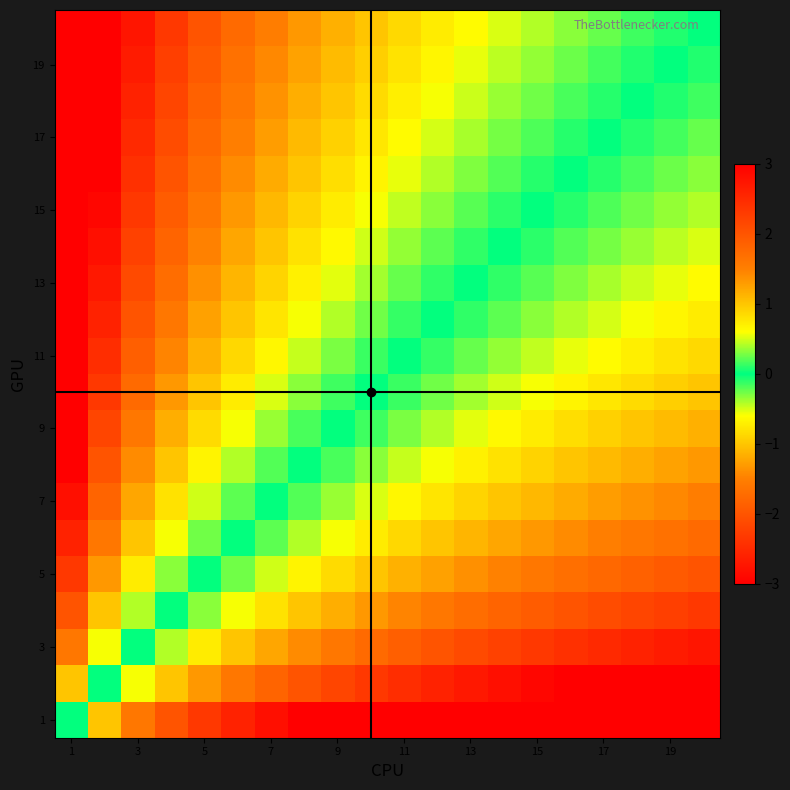

At how many categories does at least one series exceed 0?

19